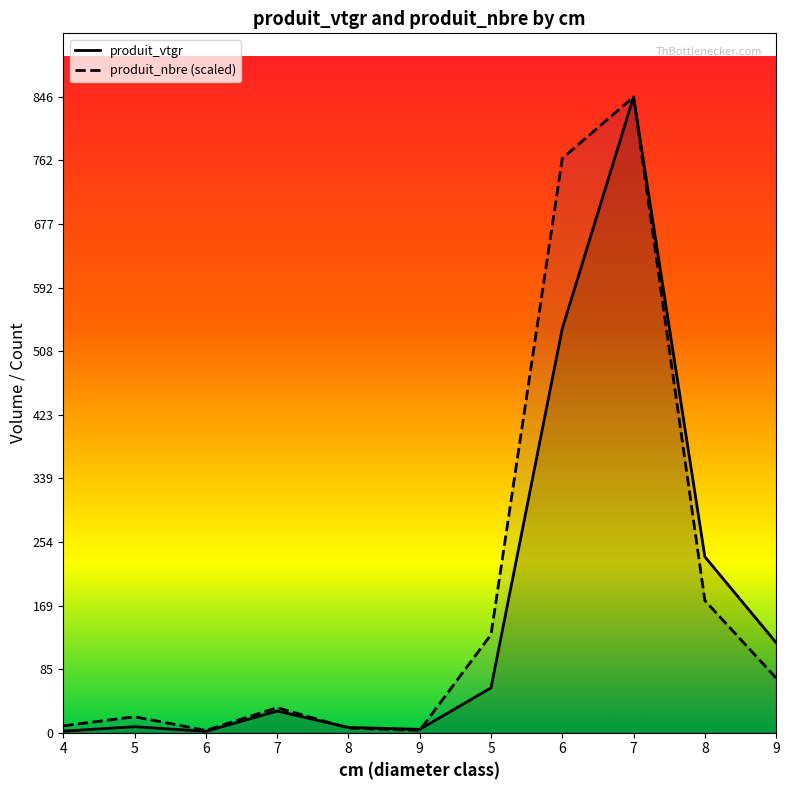

What is the lowest value of the produit_vtgr series?

1.8